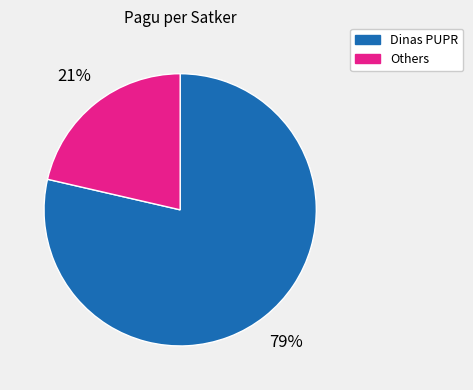

Is there a majority slice in this chart?

Yes